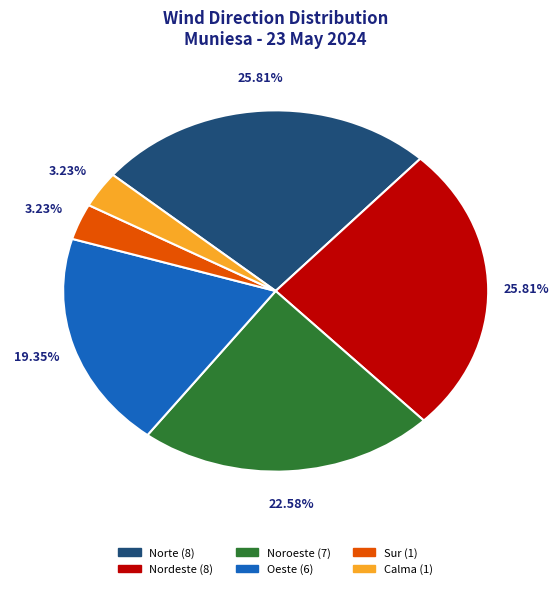

What percentage is NOT represented by Norte?

74.2%